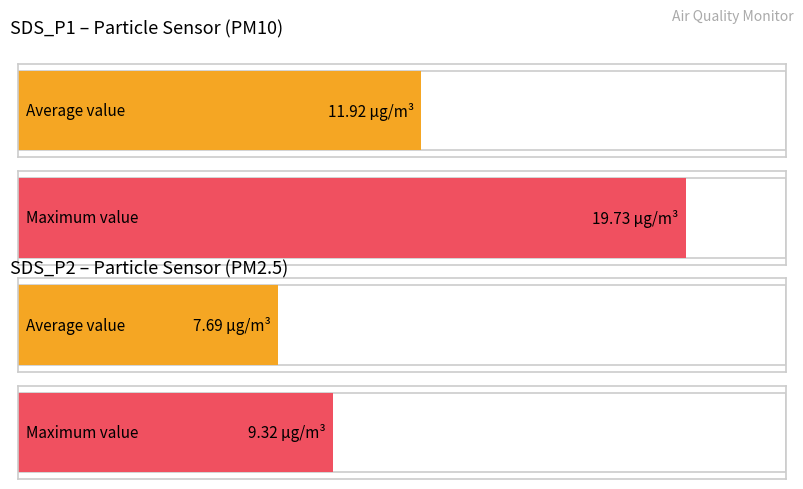

How many bars are there in each group?

2